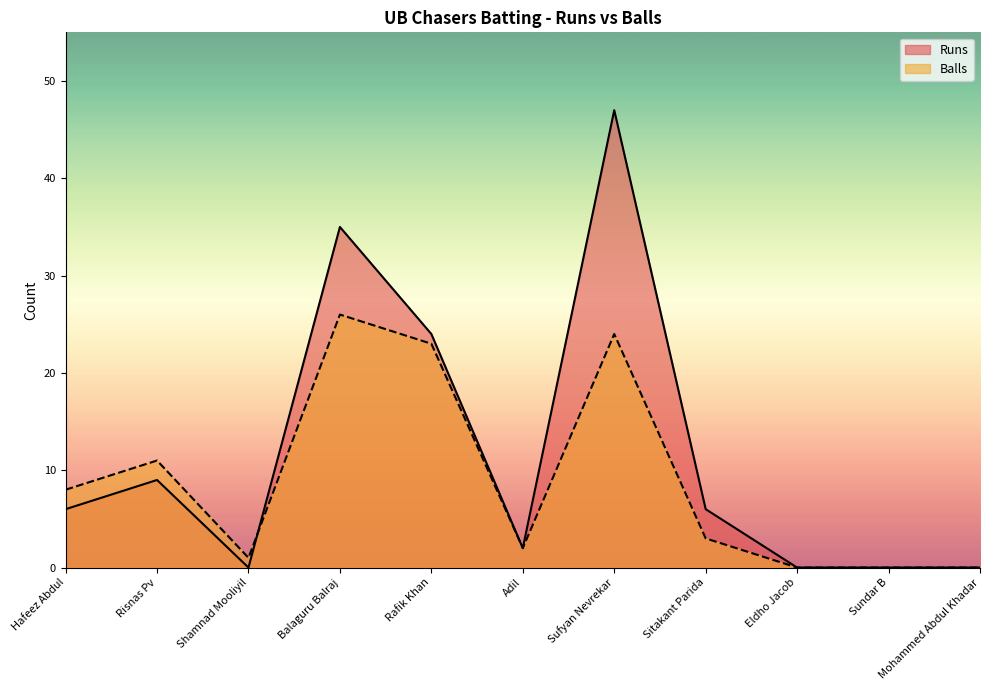

Is it true that Runs equals 23 at Mohammed Abdul Khadar?

False